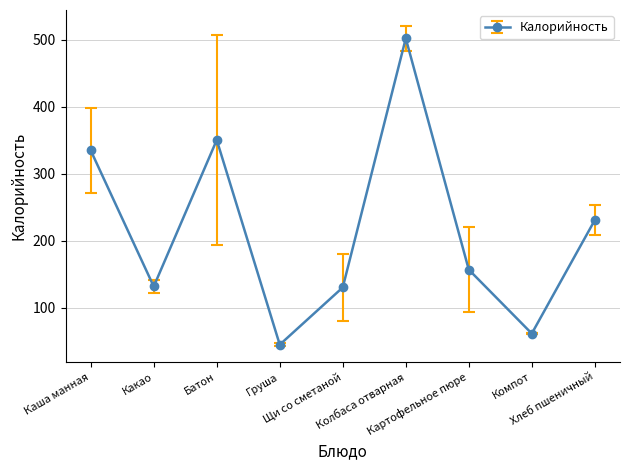

Does the chart display data point markers on the line(s)?

Yes